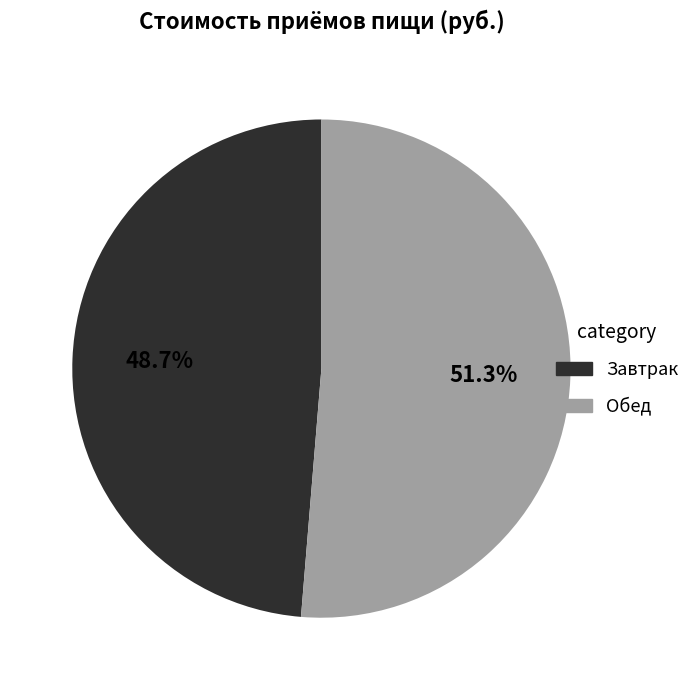

To the nearest percent, what percentage of the pie is Обед?

51%